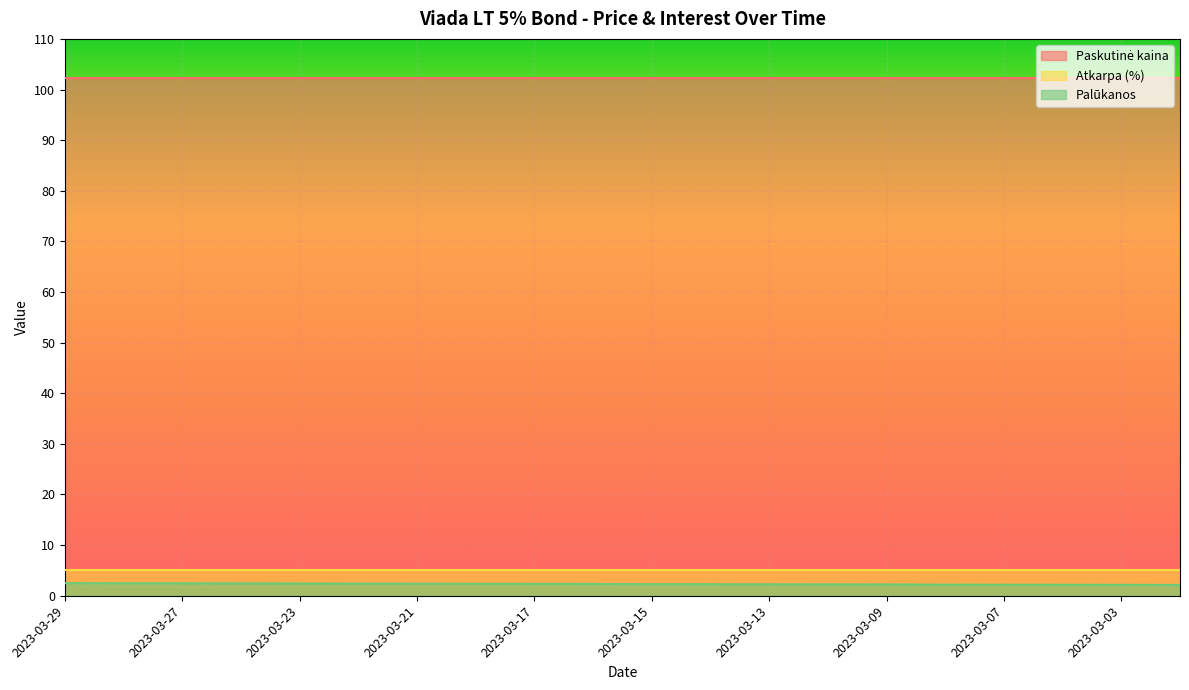

Reading right to left, transcribe all the data shown in this chart.

Paskutinė kaina: 2023-03-02=102.3	2023-03-03=102.3	2023-03-06=102.3	2023-03-07=102.3	2023-03-08=102.3	2023-03-09=102.3	2023-03-10=102.3	2023-03-13=102.3	2023-03-14=102.3	2023-03-15=102.3	2023-03-16=102.3	2023-03-17=102.3	2023-03-20=102.3	2023-03-21=102.3	2023-03-22=102.3	2023-03-23=102.3	2023-03-24=102.3	2023-03-27=102.3	2023-03-28=102.3	2023-03-29=102.3
Atkarpa (%): 2023-03-02=5.0	2023-03-03=5.0	2023-03-06=5.0	2023-03-07=5.0	2023-03-08=5.0	2023-03-09=5.0	2023-03-10=5.0	2023-03-13=5.0	2023-03-14=5.0	2023-03-15=5.0	2023-03-16=5.0	2023-03-17=5.0	2023-03-20=5.0	2023-03-21=5.0	2023-03-22=5.0	2023-03-23=5.0	2023-03-24=5.0	2023-03-27=5.0	2023-03-28=5.0	2023-03-29=5.0
Palūkanos: 2023-03-02=2.1	2023-03-03=2.2	2023-03-06=2.2	2023-03-07=2.2	2023-03-08=2.2	2023-03-09=2.2	2023-03-10=2.3	2023-03-13=2.3	2023-03-14=2.3	2023-03-15=2.3	2023-03-16=2.3	2023-03-17=2.3	2023-03-20=2.4	2023-03-21=2.4	2023-03-22=2.4	2023-03-23=2.4	2023-03-24=2.4	2023-03-27=2.5	2023-03-28=2.5	2023-03-29=2.5